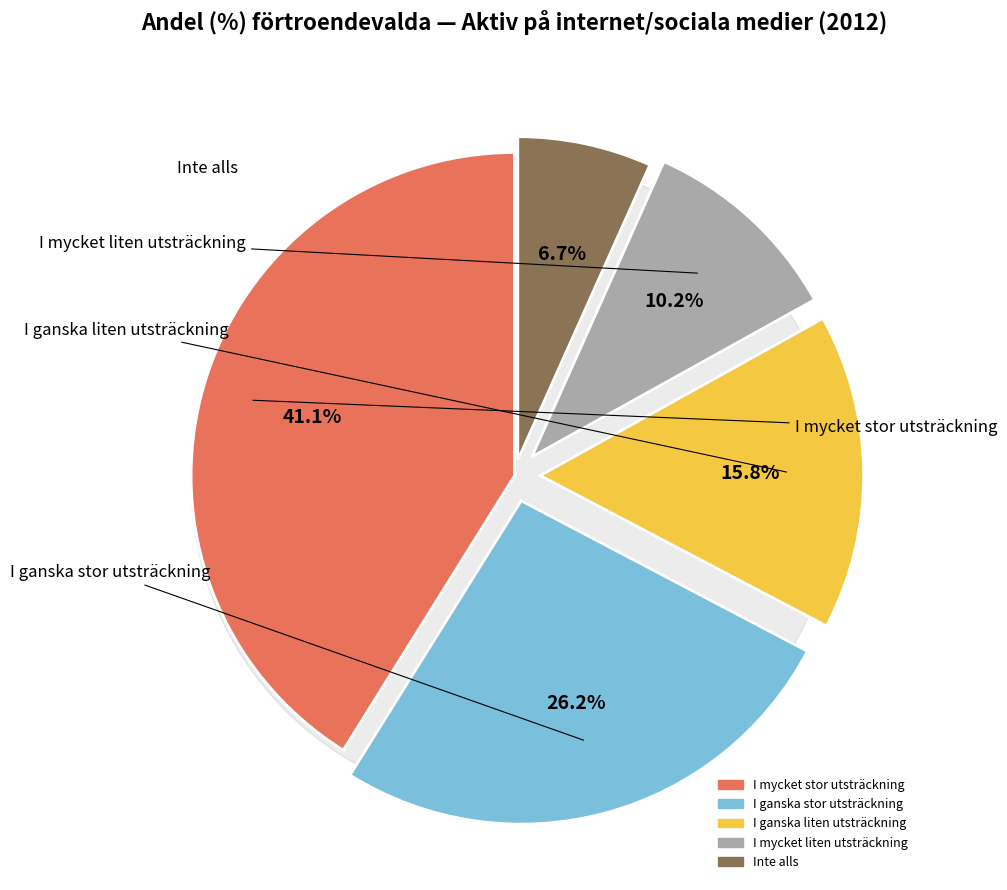

Is there any slice that represents more than half of the pie?

No